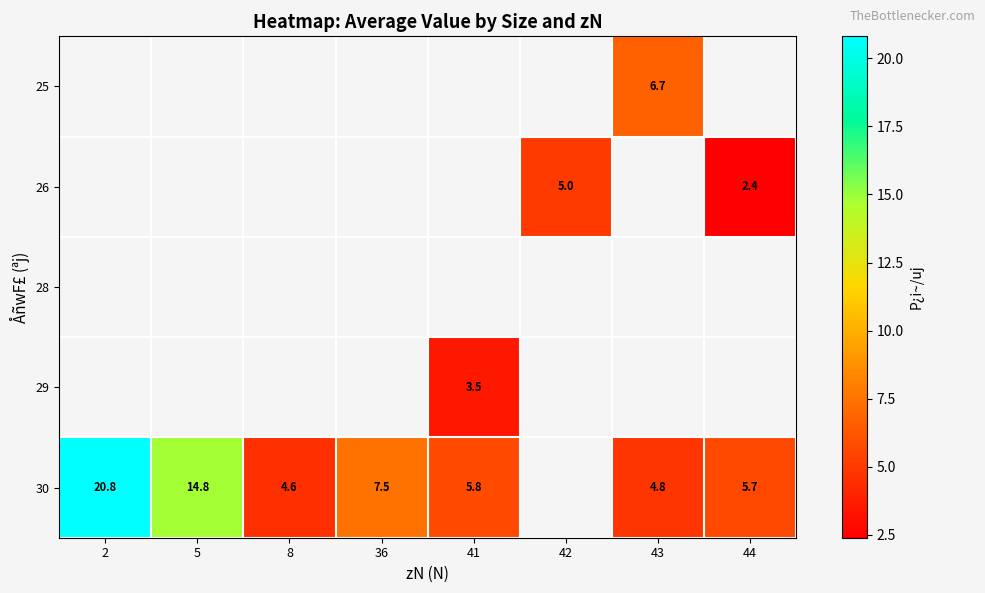

How many data points does each series have?

8